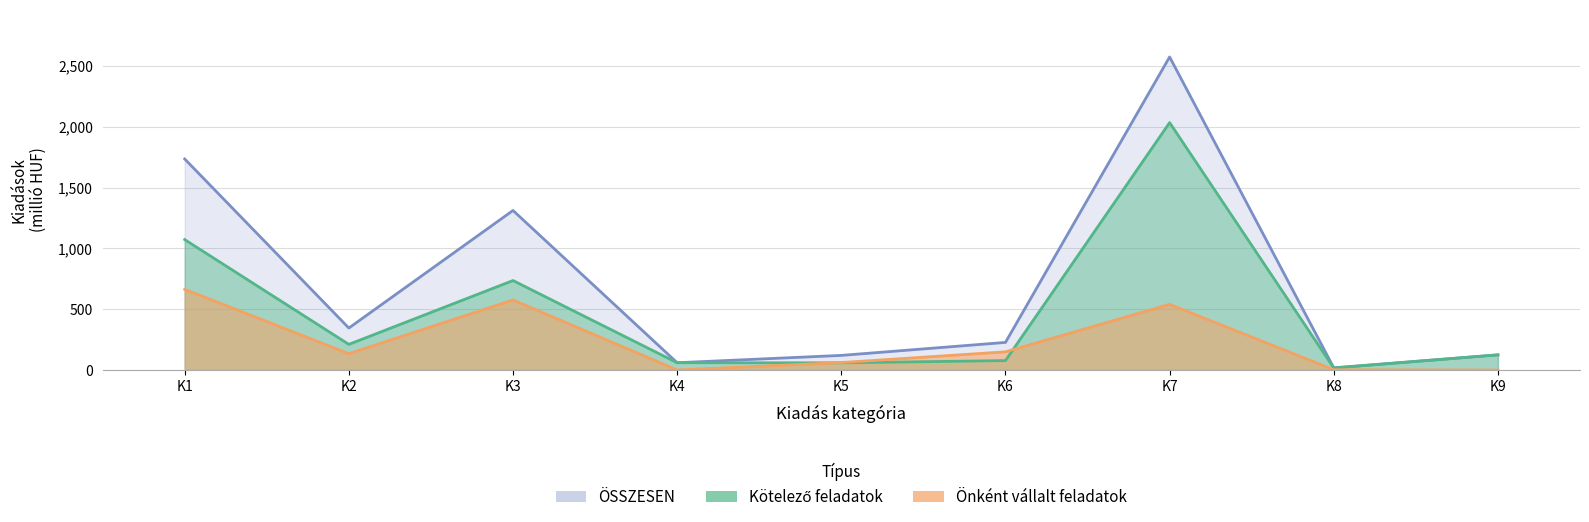

What is the maximum value shown in the chart?

2576.5